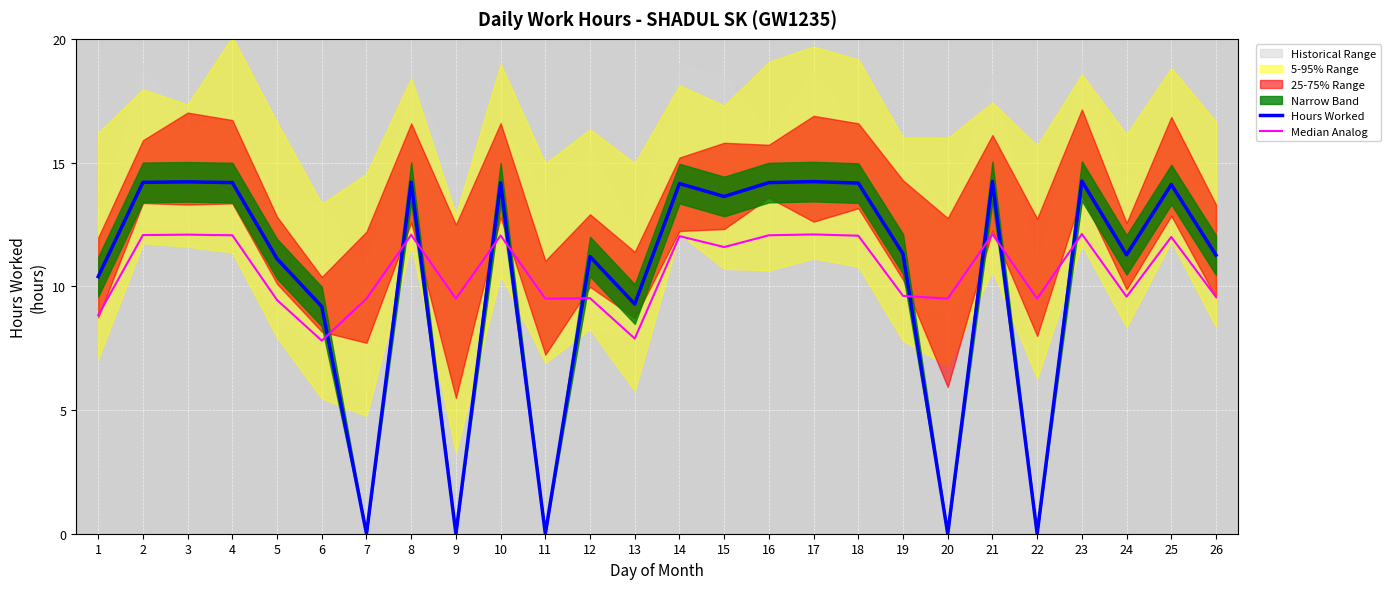

Where do Hours Worked and Median Analog first cross each other?

6 and 7